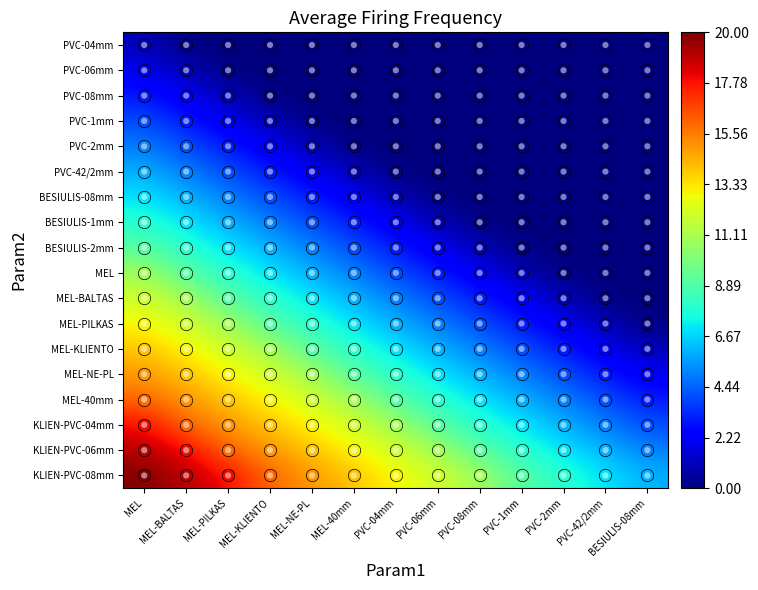

Which series has the largest total across all categories?

KLIEN-PVC-08mm